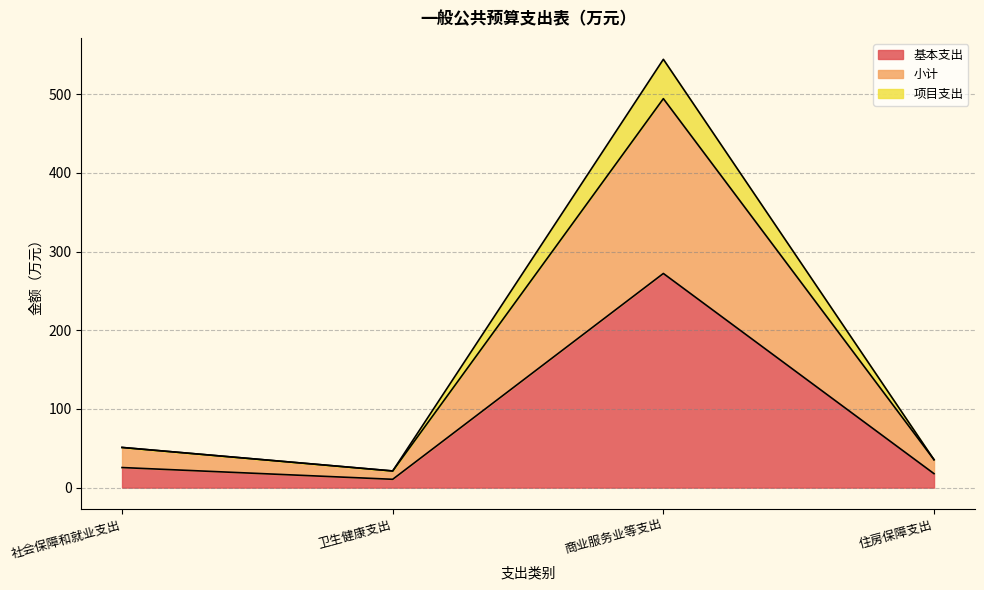

What is the maximum value shown in the chart?

544.4